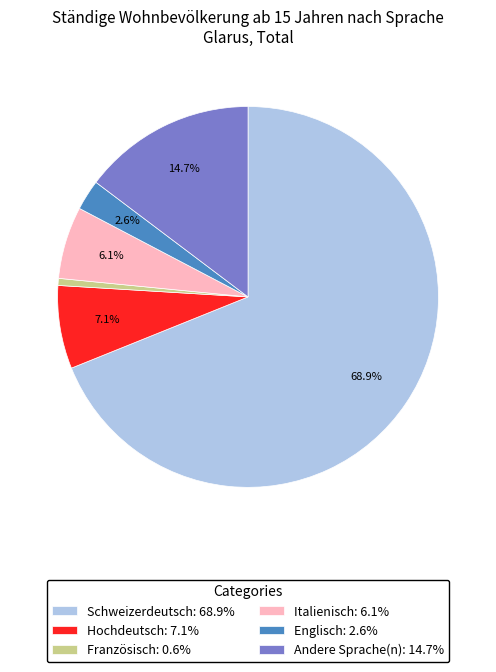

What is the smallest slice in the pie chart?

Französisch